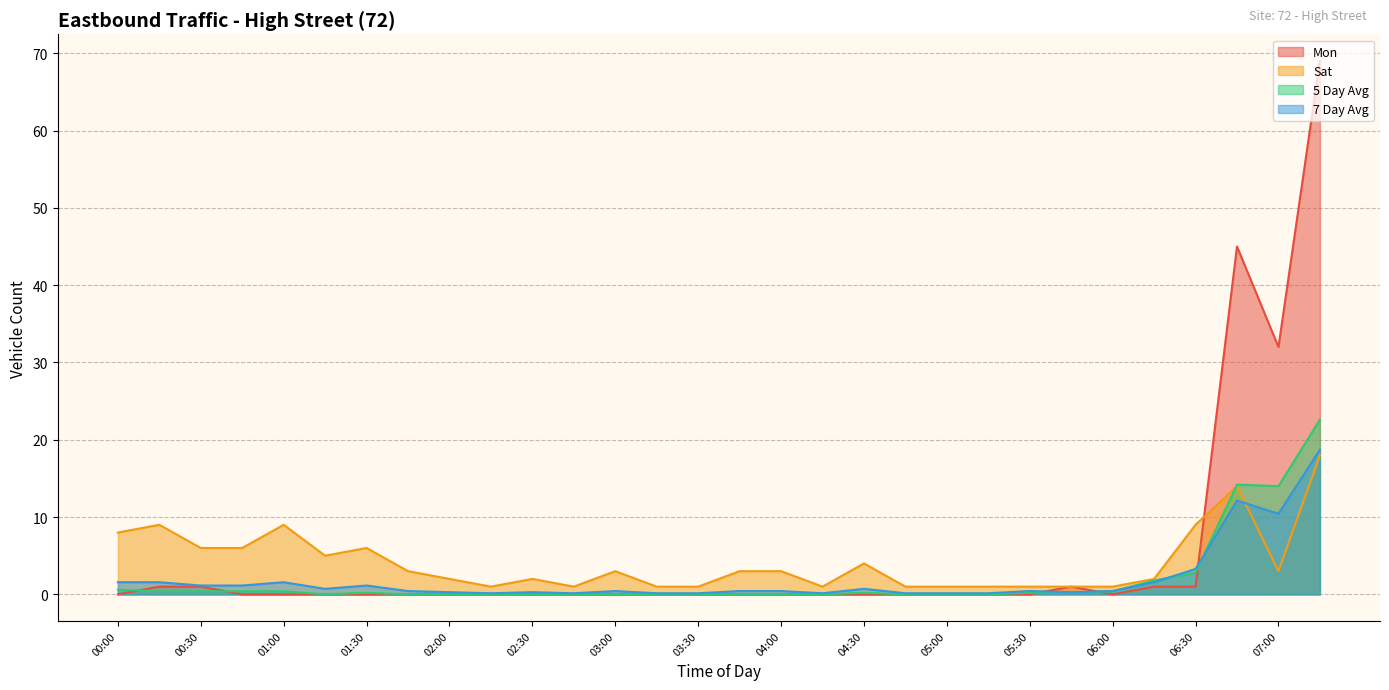

What is the difference between the 5 Day Avg values at 03:00 and 04:30?

0.2